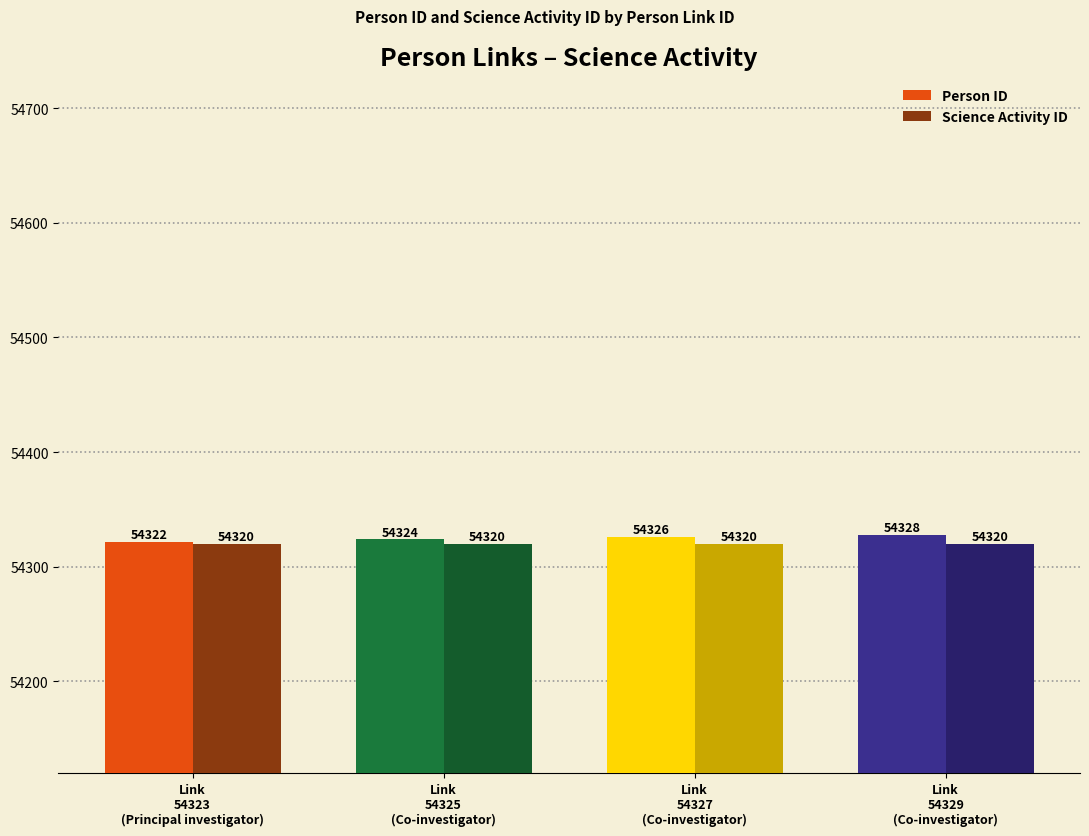

Count the Person ID values in the range 54324 to 54328.

3